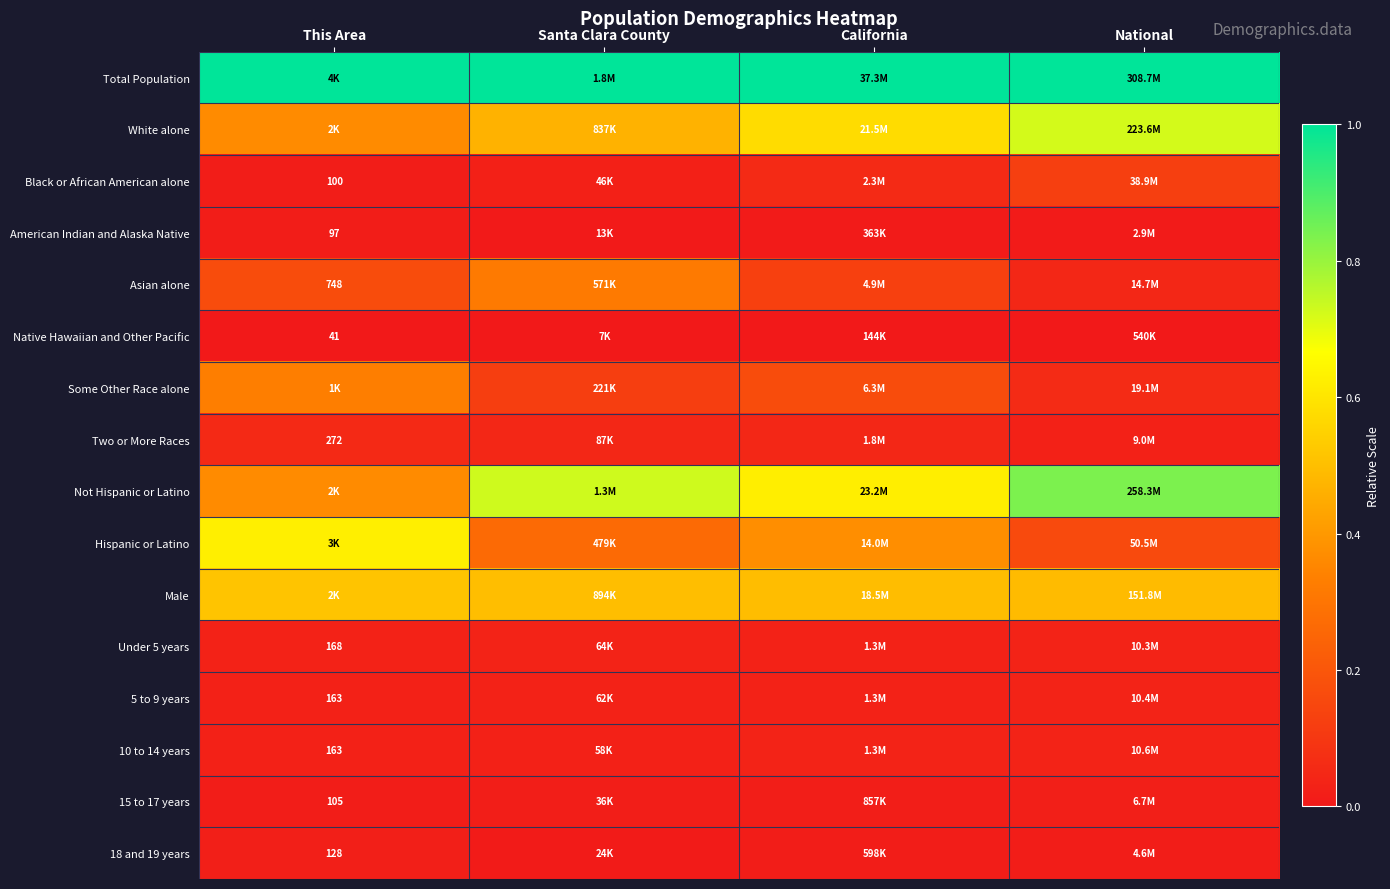

Rank the series by their maximum value, from lowest to highest.

Native Hawaiian and Other Pacific, American Indian and Alaska Native, 15 to 17 years, 18 and 19 years, Under 5 years, 5 to 9 years, 10 to 14 years, Two or More Races, Black or African American alone, Asian alone, Some Other Race alone, Male, Hispanic or Latino, White alone, Not Hispanic or Latino, Total Population